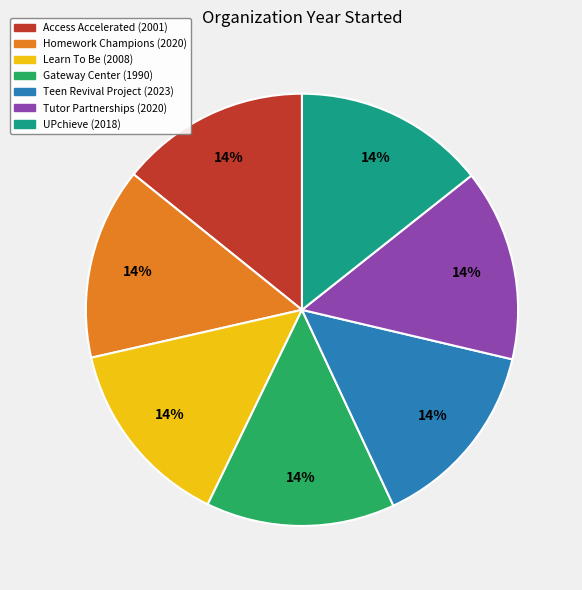

To the nearest percent, what is the average slice percentage?

14%